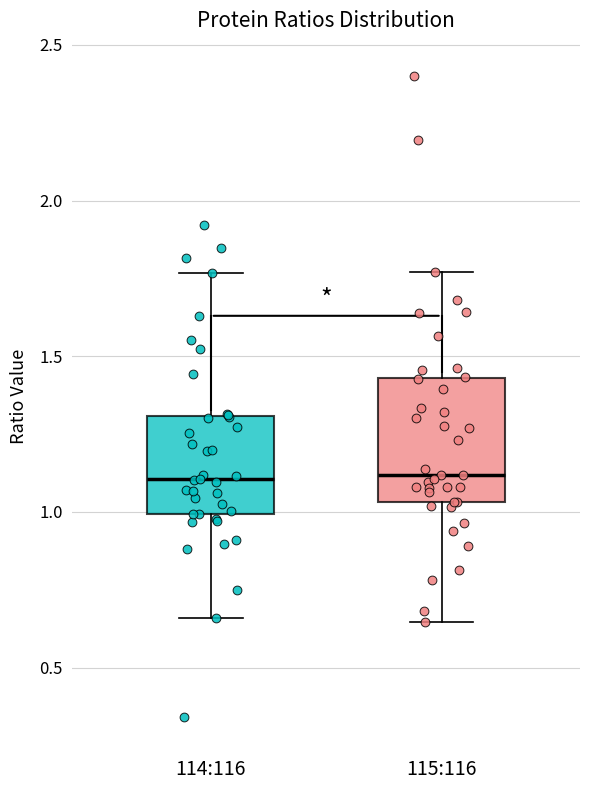

Reading left to right, transcribe this box plot: for each box, give where its median line is, the range the box spans, and where its two whiskers end, as read against the y-axis. The values are not printed on the chart, so give them approximately, as read against the axis.

114:116: median 1.10, box 1.00 to 1.30, whiskers 0.65 to 1.75
115:116: median 1.10, box 1.05 to 1.45, whiskers 0.65 to 1.75